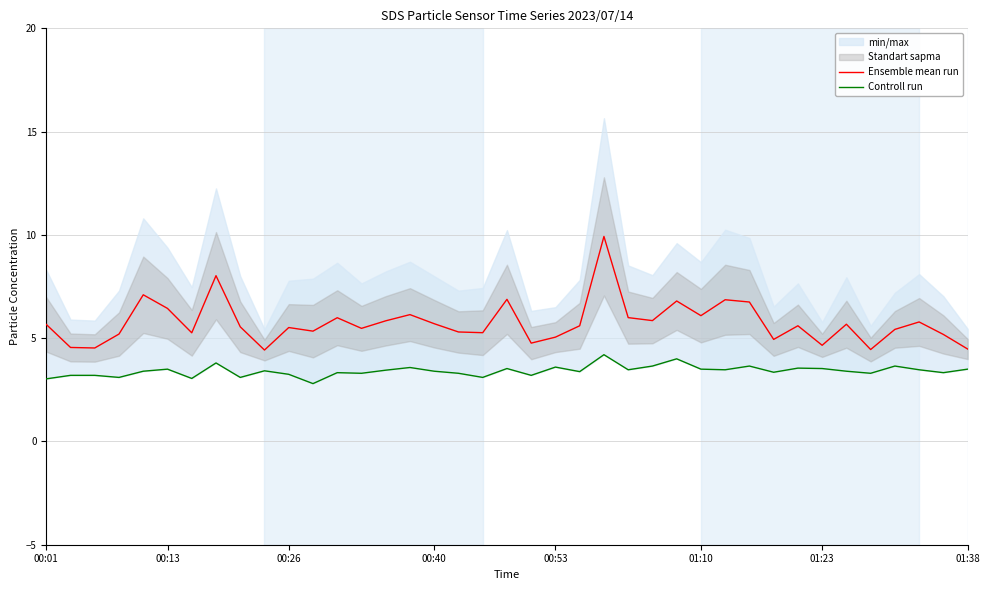

Rank the series by their average value, from highest to lowest.

Ensemble mean run, Controll run